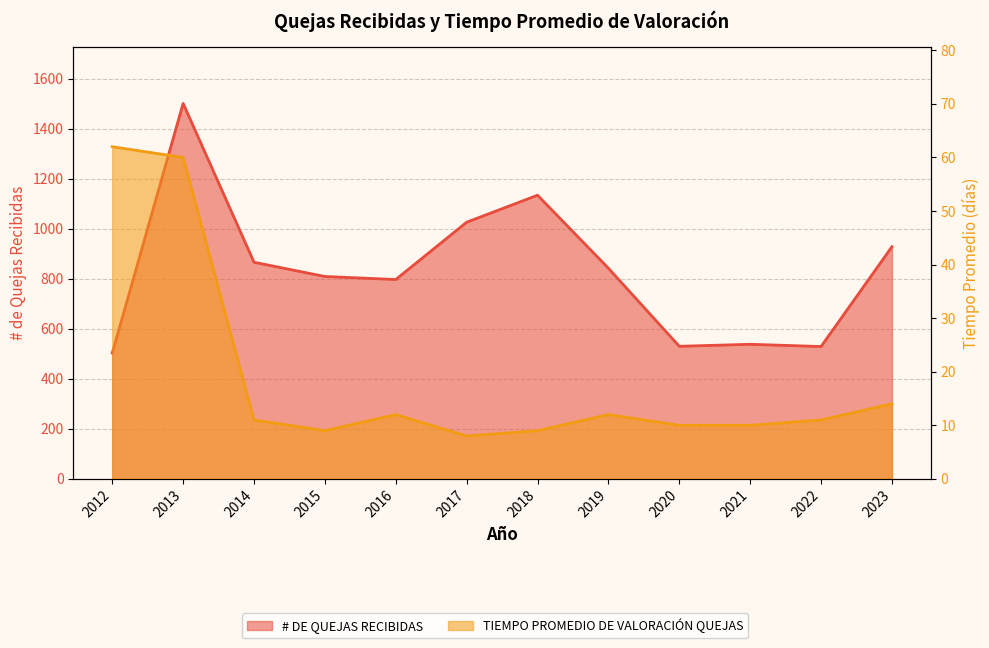

Is it true that # DE QUEJAS RECIBIDAS equals 1517 at 2023?

False